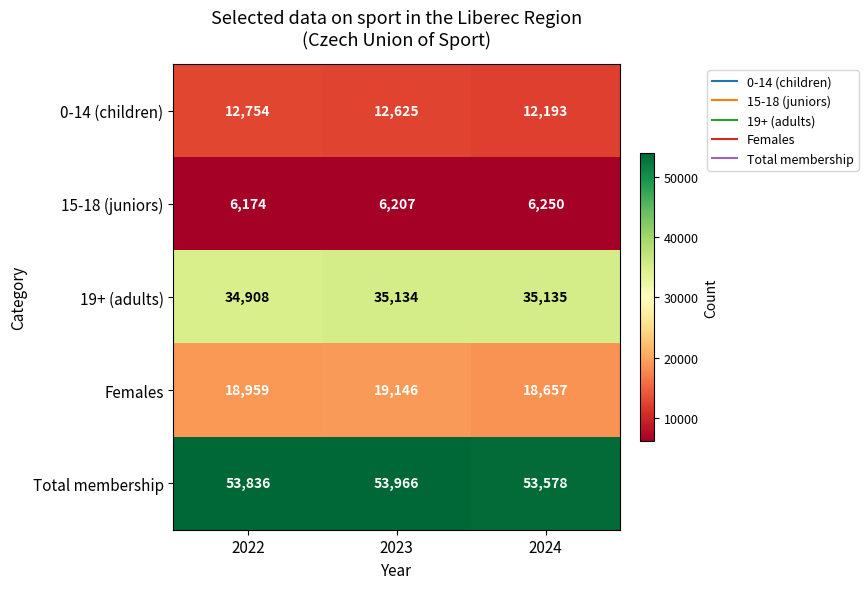

Reading left to right, what are all the values shown in this chart?

0-14 (children): 12754	12625	12193
15-18 (juniors): 6174	6207	6250
19+ (adults): 34908	35134	35135
Females: 18959	19146	18657
Total membership: 53836	53966	53578